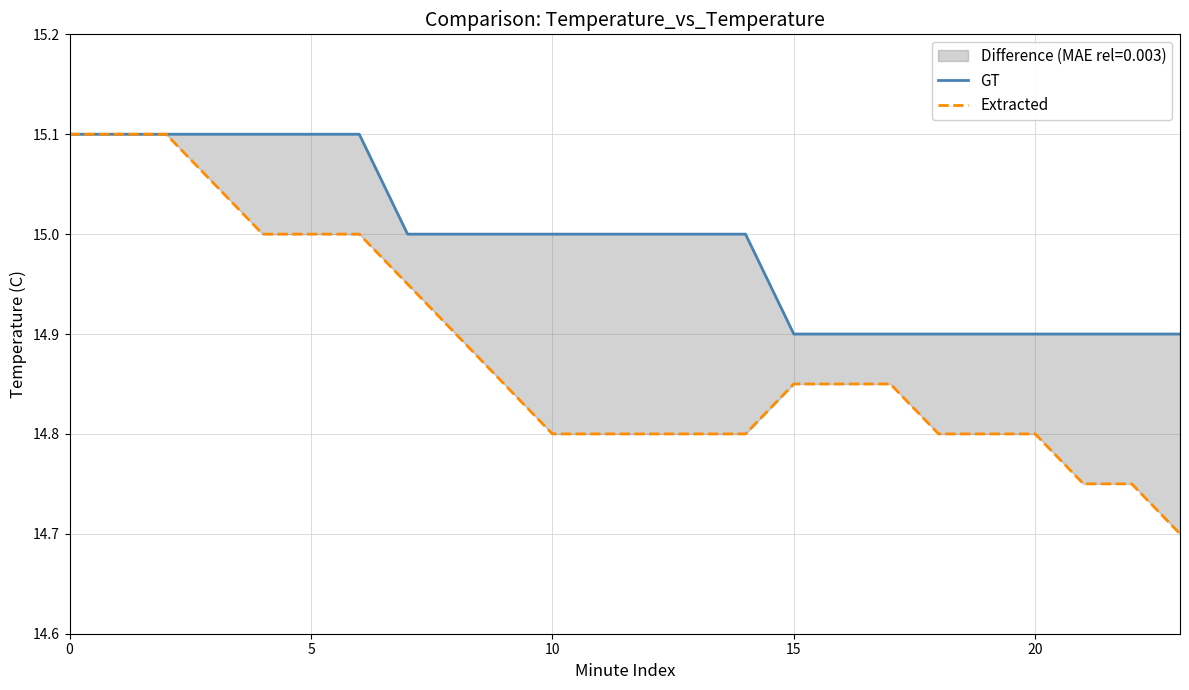

What is the value of the Extracted point at the 9th from the left?

14.9